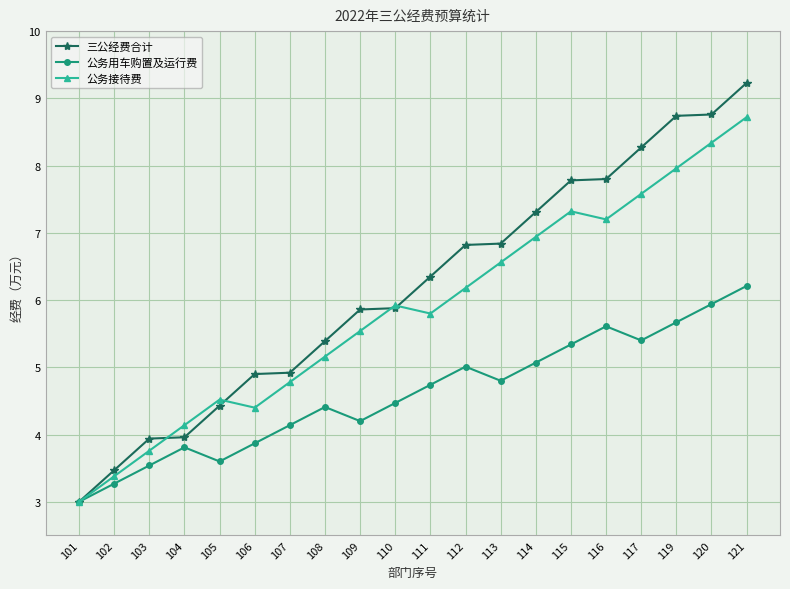

What is the difference between the maximum and second lowest values in the 公务用车购置及运行费 series?

2.9